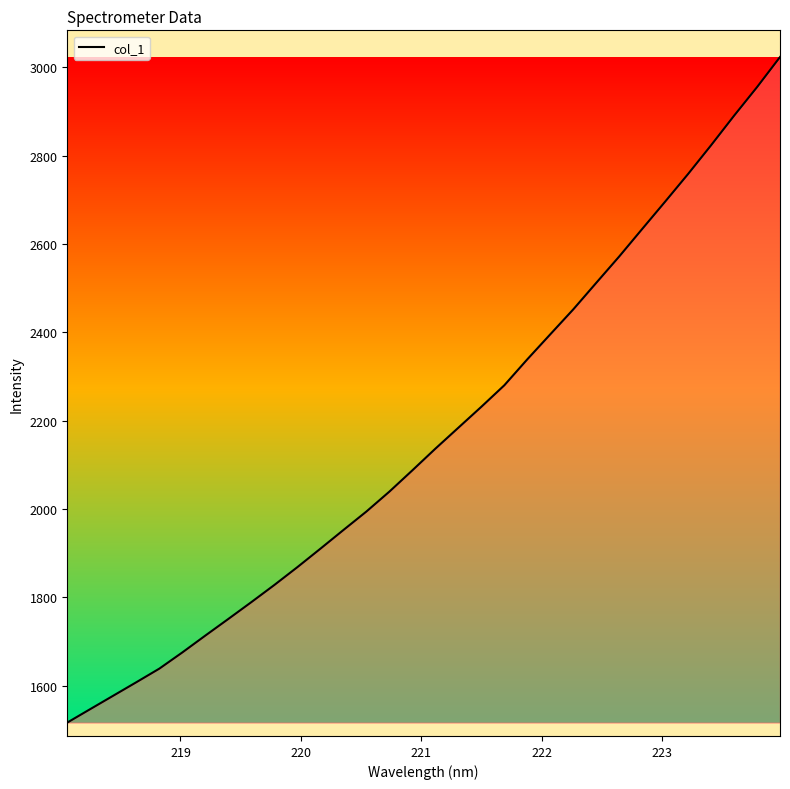

Reading left to right, extract all data points from this chart.

1516.9	1547.4	1577.8	1608.2	1639.0	1675.7	1713.8	1751.5	1789.6	1828.4	1868.7	1910.4	1952.7	1994.6	2039.7	2087.9	2136.9	2184.3	2231.7	2280.4	2339.2	2395.8	2452.2	2512.2	2572.0	2634.2	2696.2	2758.8	2823.8	2890.6	2955.3	3023.4